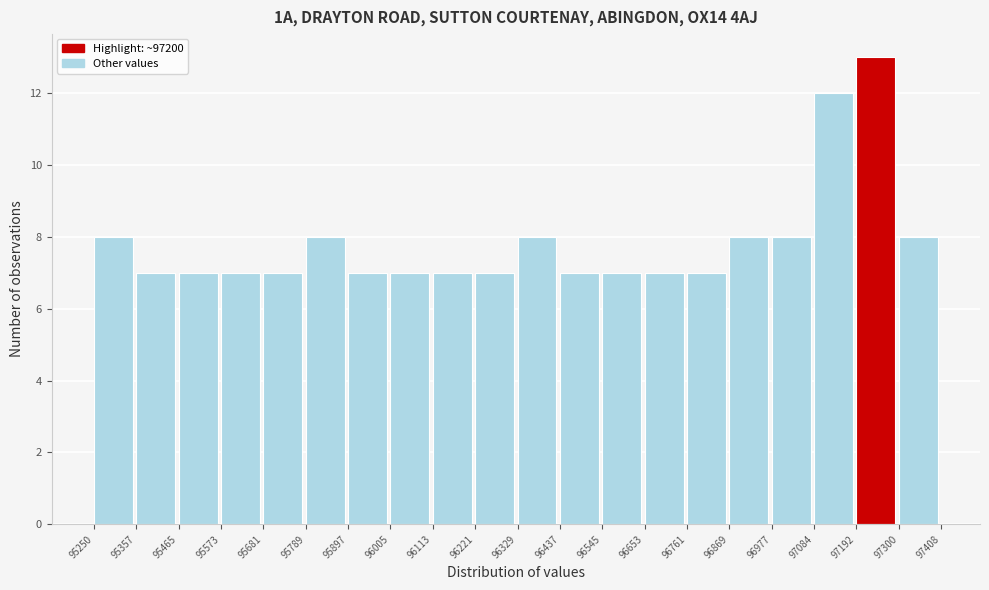

Reading left to right, list every bar in this chart as the range it spans on the x-axis followed by its height. The values are not printed on the chart, so give them approximately, as read against the axis.

95250 to 95357: 8
95357 to 95465: 7
95465 to 95573: 7
95573 to 95681: 7
95681 to 95789: 7
95789 to 95897: 8
95897 to 96005: 7
96005 to 96113: 7
96113 to 96221: 7
96221 to 96329: 7
96329 to 96437: 8
96437 to 96545: 7
96545 to 96653: 7
96653 to 96761: 7
96761 to 96869: 7
96869 to 96977: 8
96977 to 97084: 8
97084 to 97192: 12
97192 to 97300: 13
97300 to 97408: 8